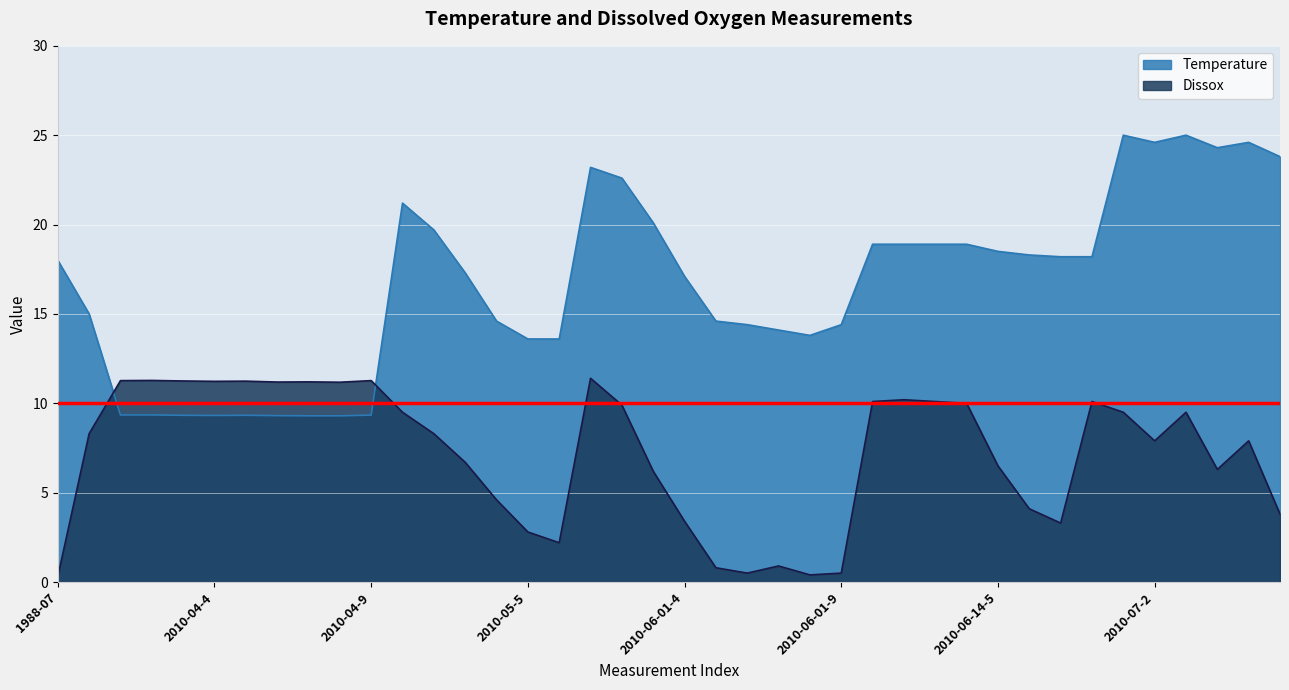

At which category is the sum across all series the highest?

2010-06-01-1